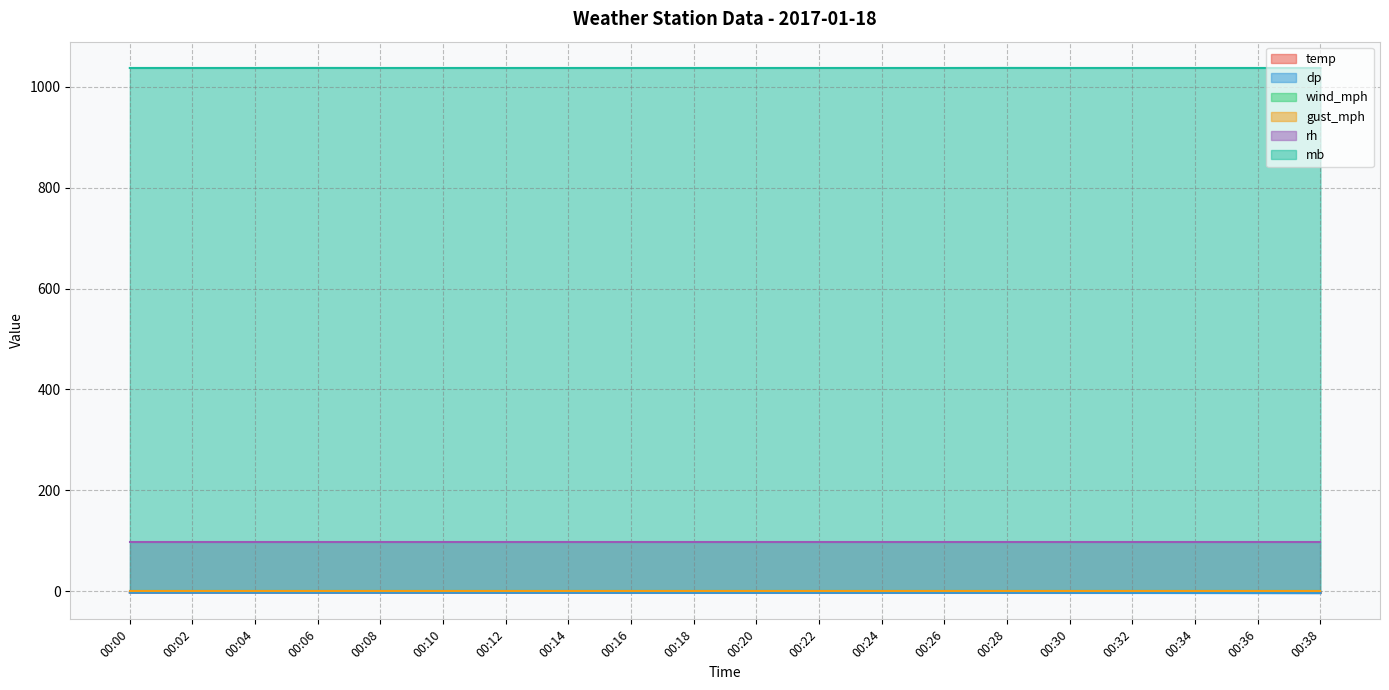

What is the difference between the highest and lowest values at 00:22?

1041.2